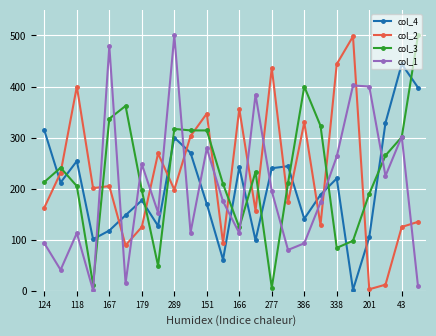

True or false: col_3 has more than 0 interior local peaks.

True